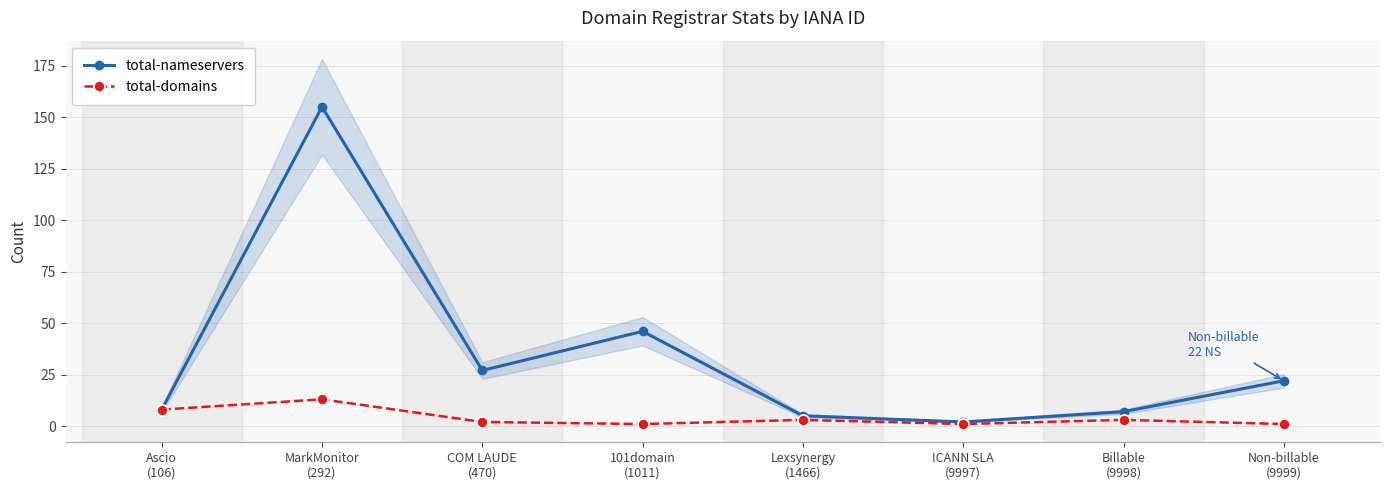

What is the average value of the total-domains series?

4